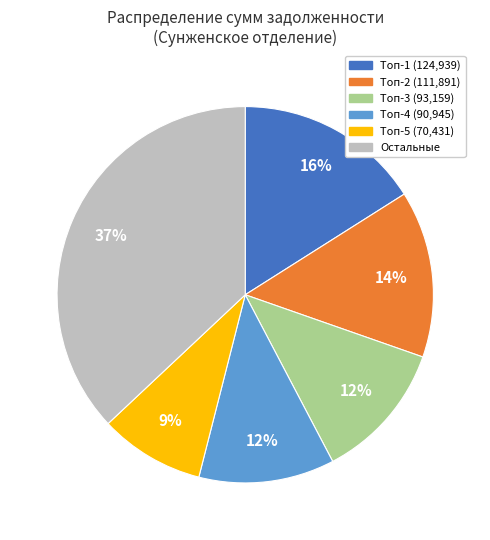

Is there any slice that represents more than half of the pie?

No